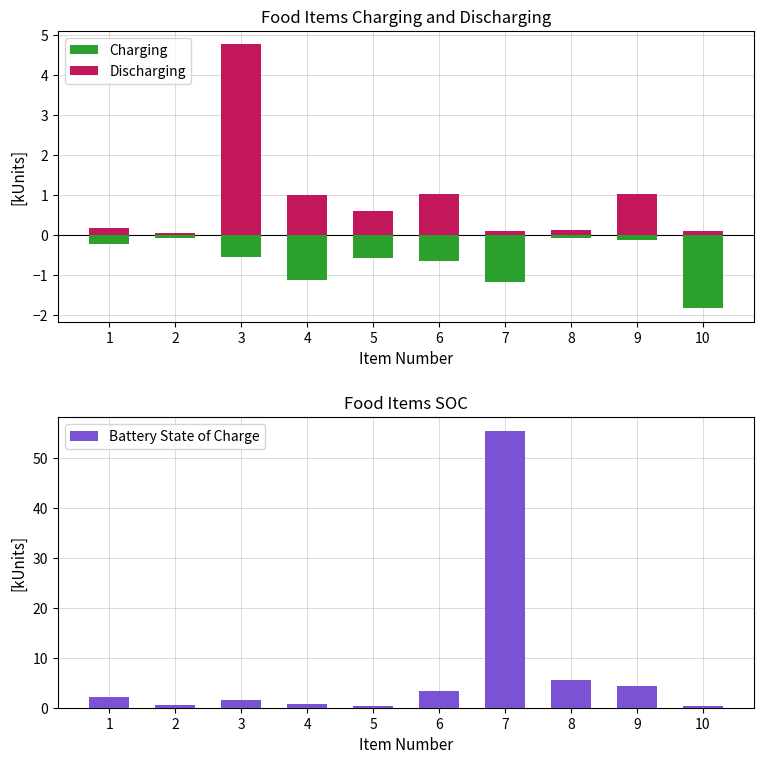

Between 4 and 10, which is larger?

4